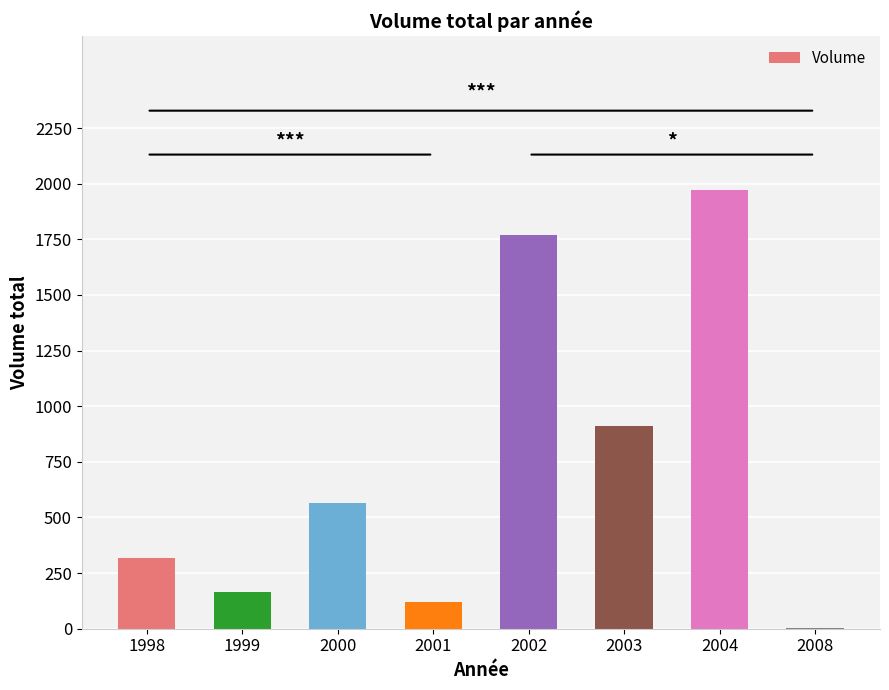

What is the difference between the values at 2000 and 2003?

347